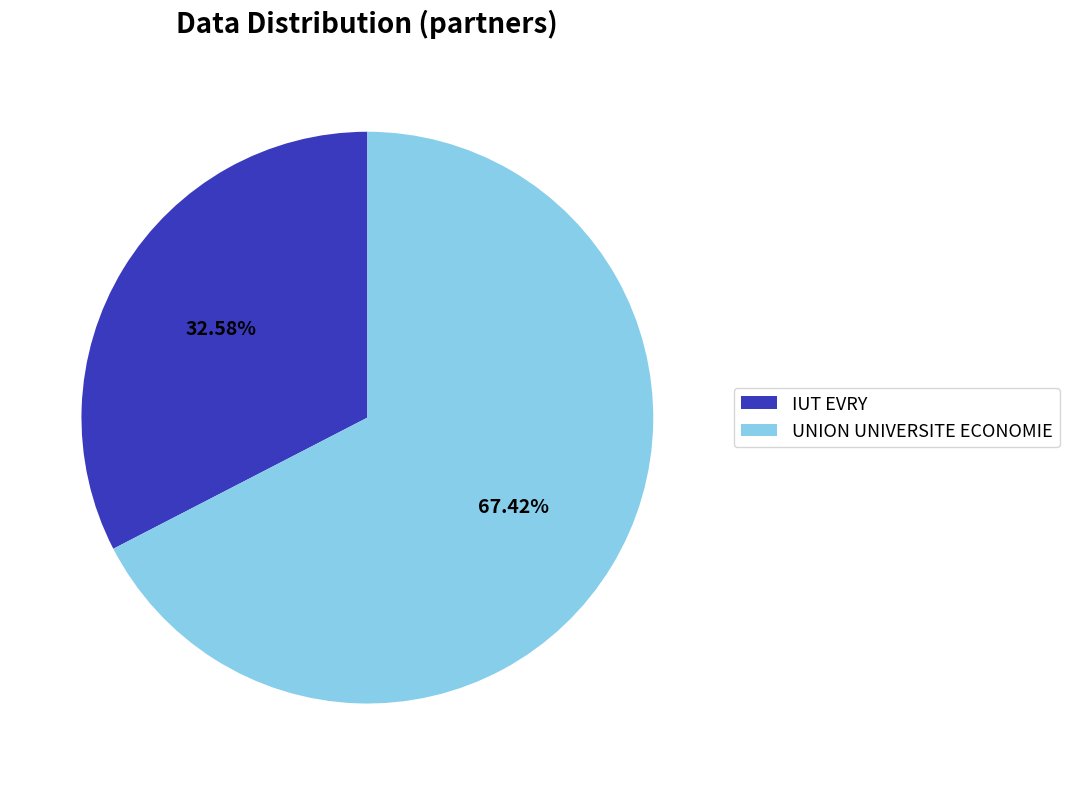

Which category has the biggest portion of the pie?

UNION UNIVERSITE ECONOMIE